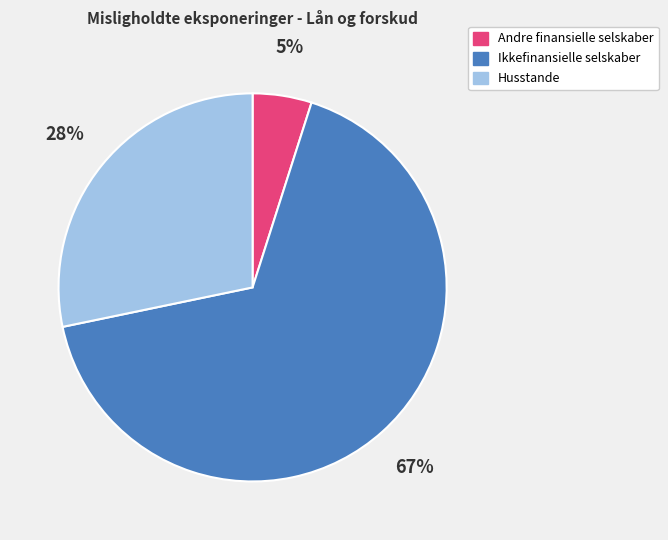

To the nearest percent, what is the difference between the Andre finansielle selskaber and Ikkefinansielle selskaber slice percentages?

62%